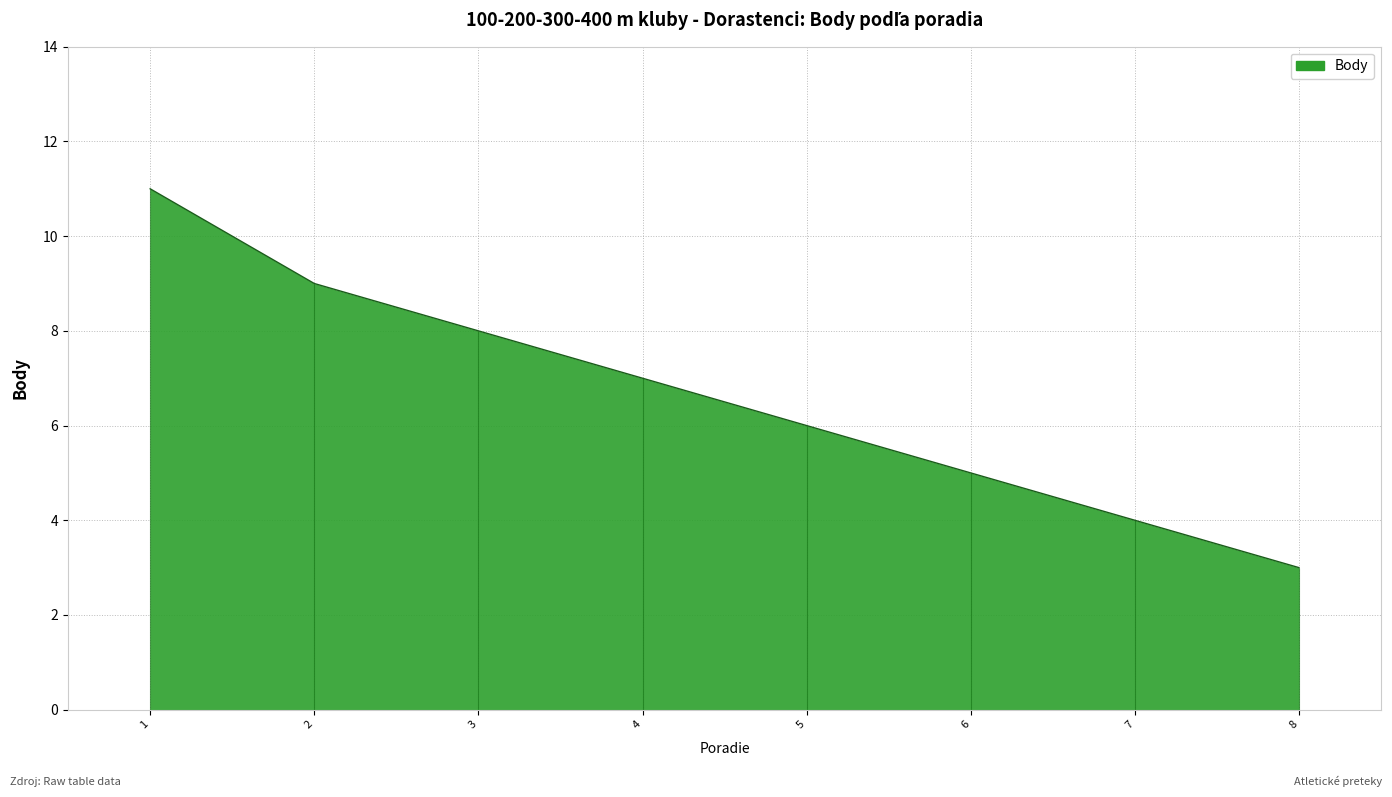

Which label corresponds to the smallest value in the chart?

8